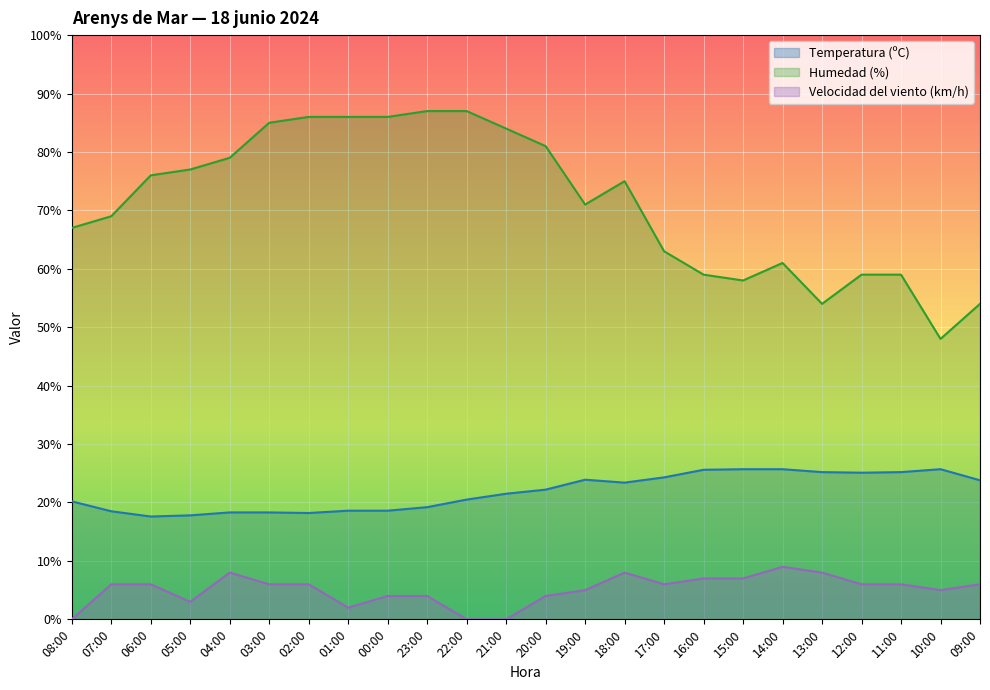

List the series in order of their overall mean, highest first.

Humedad (%), Temperatura (ºC), Velocidad del viento (km/h)